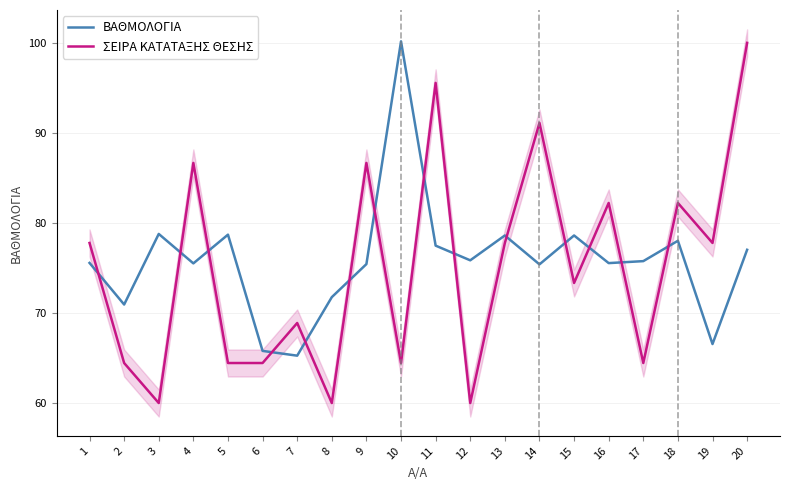

True or false: ΒΑΘΜΟΛΟΓΙΑ has a value of 121.3 at 11.

False